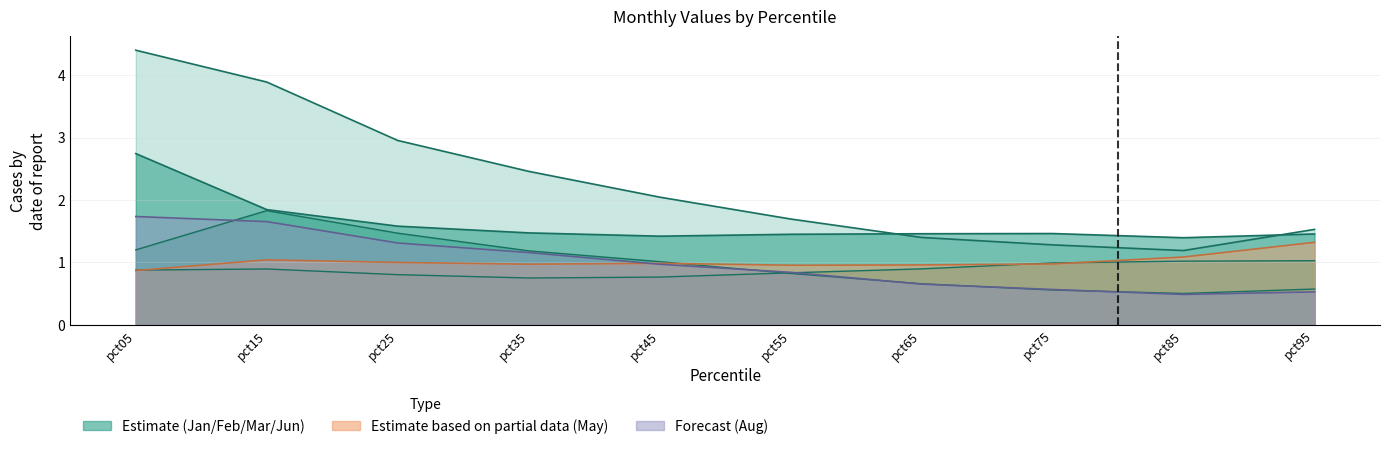

Is the value of Jun at pct85 greater than the value of Jan at pct55?

No